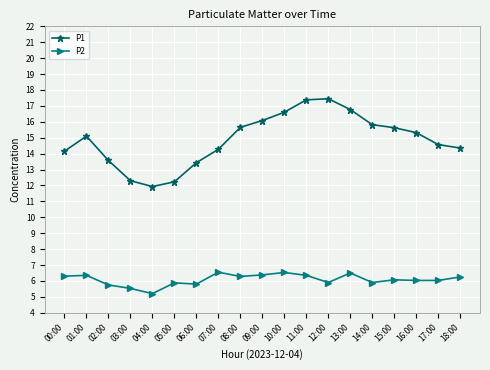

Where is the first local maximum for P1?

01:00